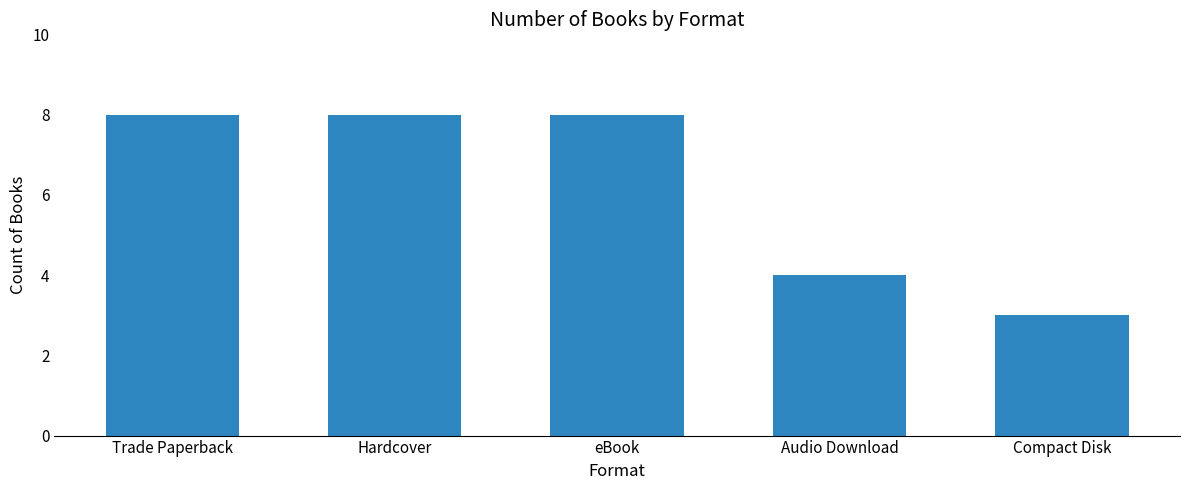

What position from the left is Compact Disk?

5